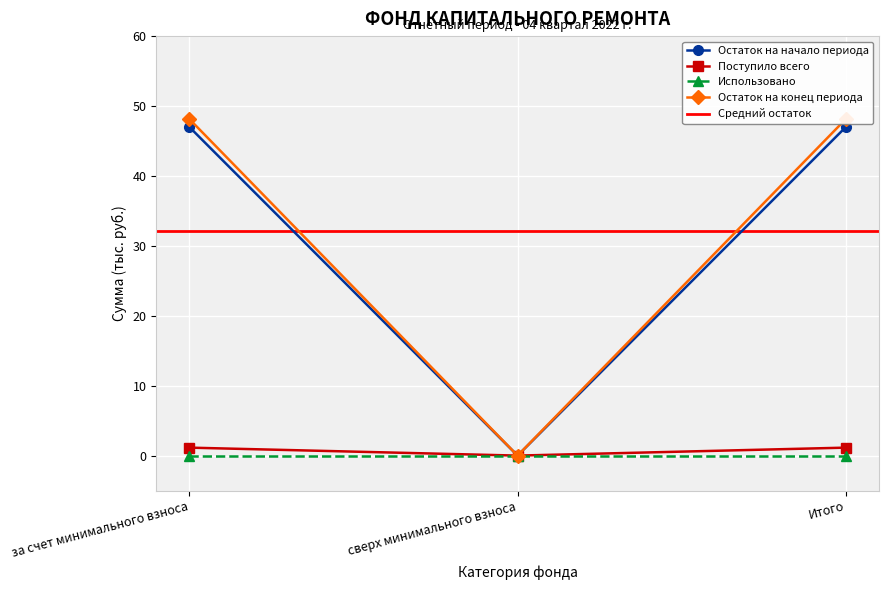

What is the greatest value displayed?

48.2